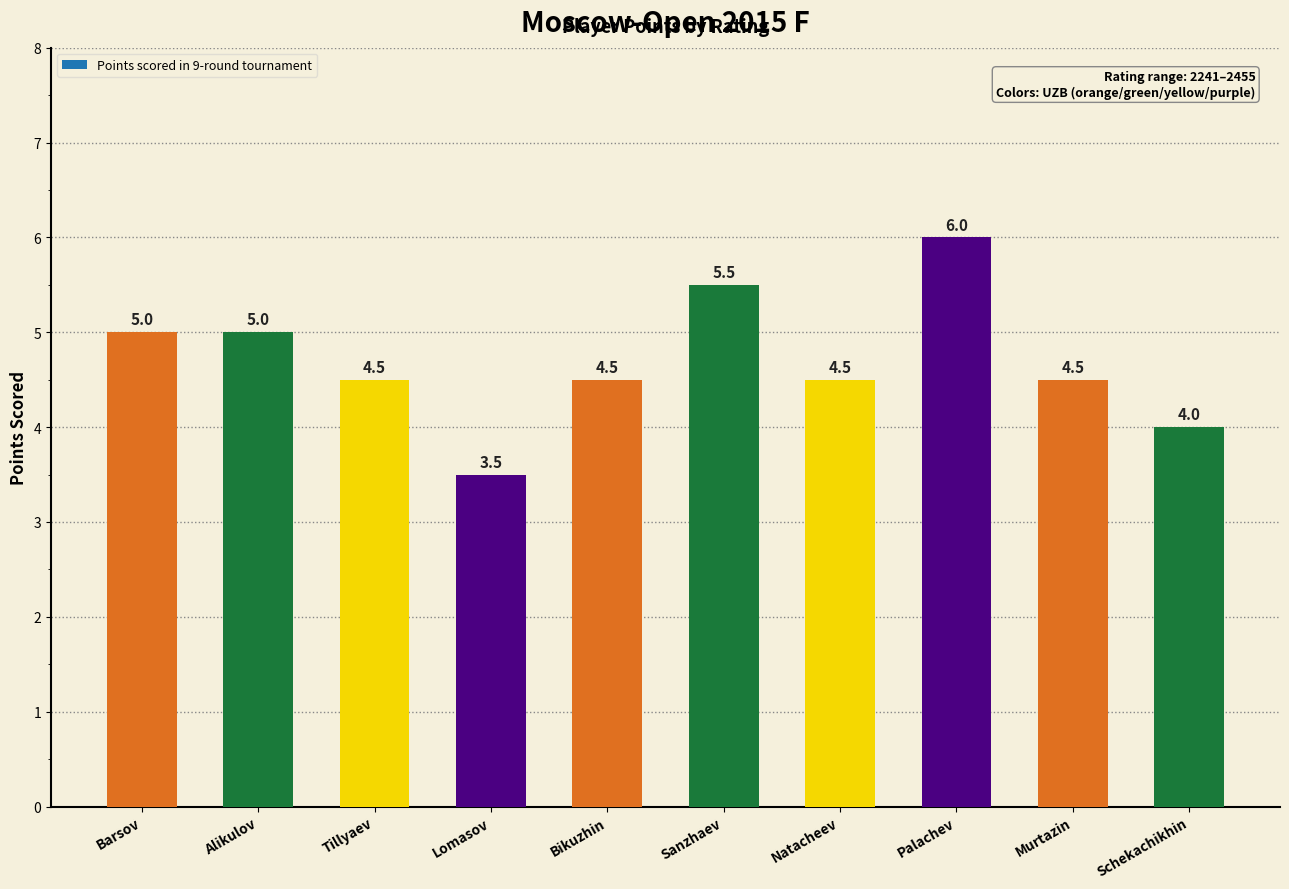

How many distinct data groups are displayed?

1